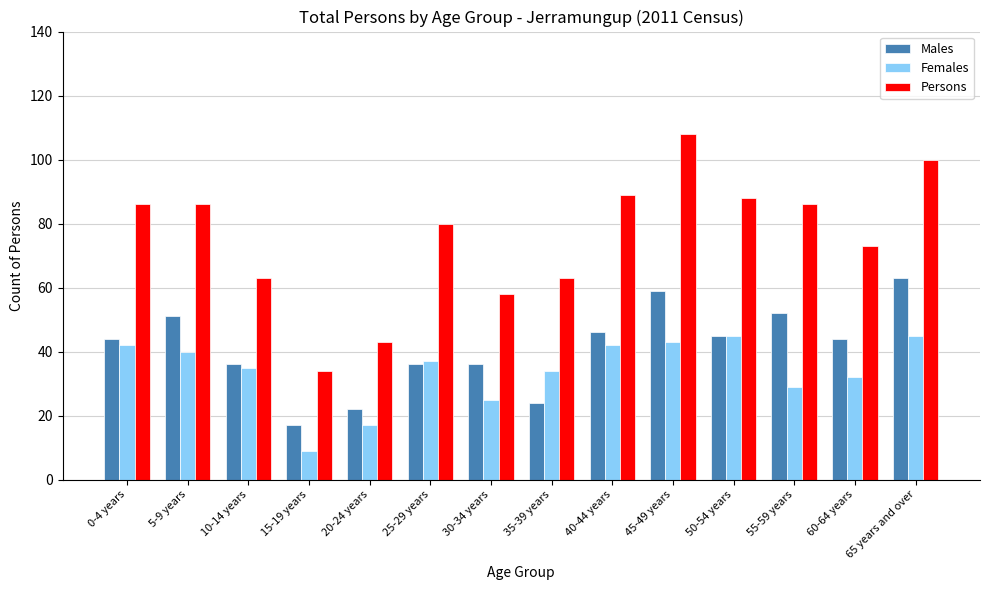

What are all the series names shown in the legend?

Males, Females, Persons